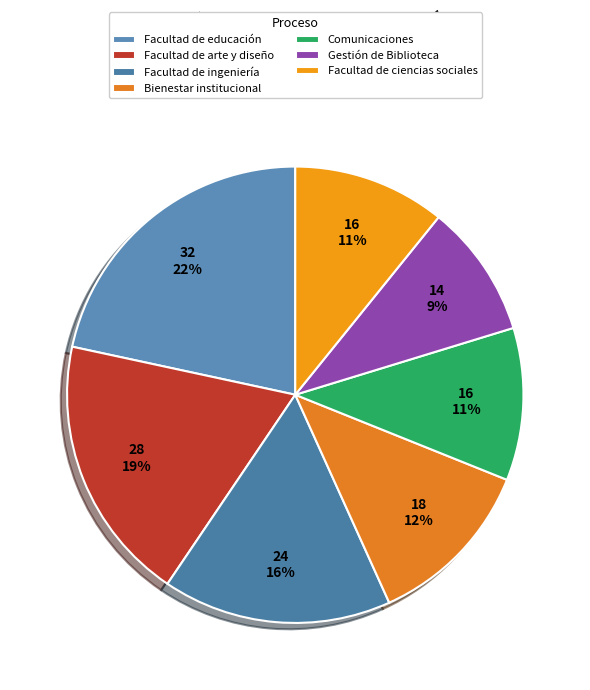

Count the number of slices in the pie.

7